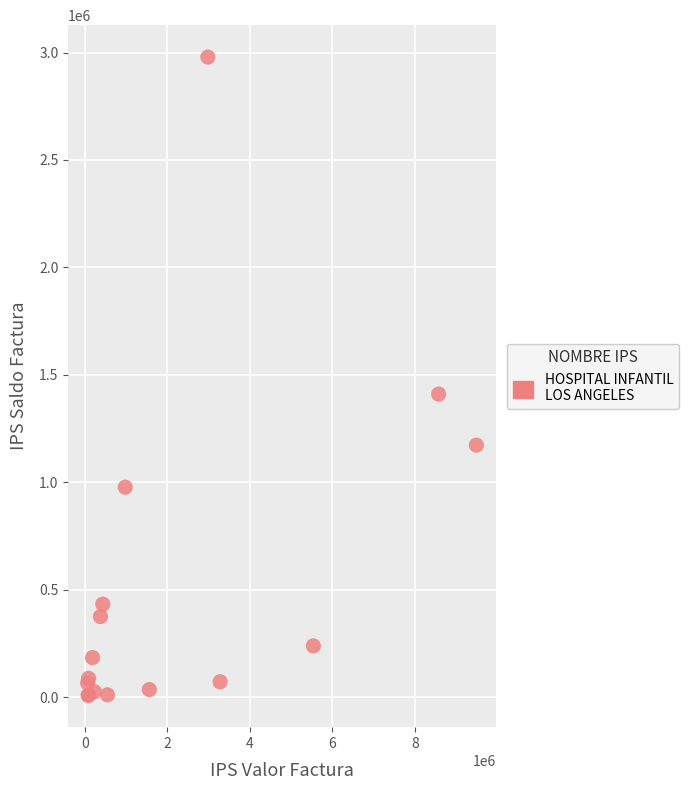

What Y value in the scatter plot is closest to 1493940?

1410452